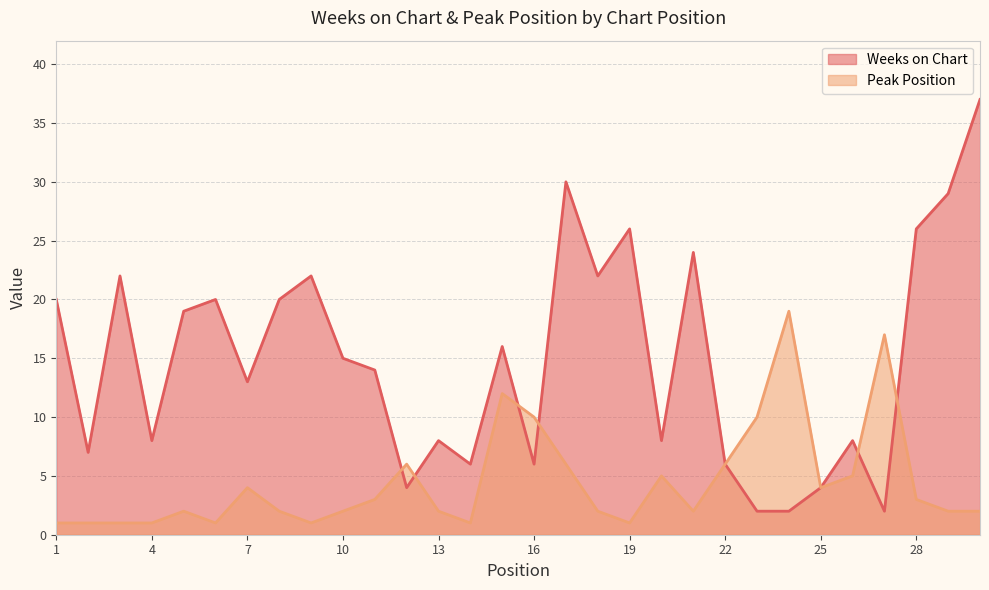

The Weeks on Chart series shows 8 at 4. True or false?

True